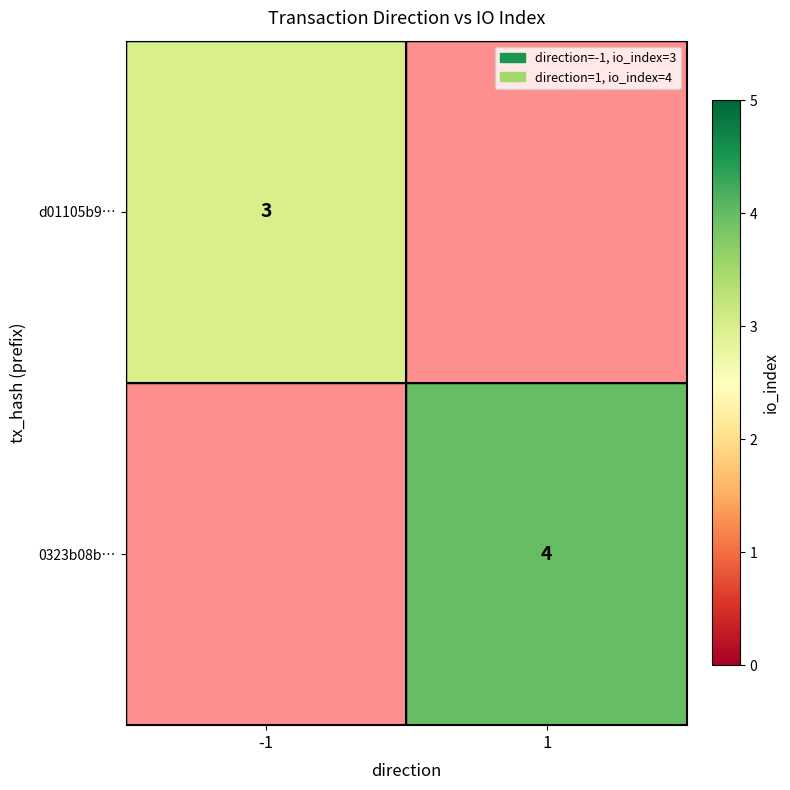

Is it true that 0323b08b… equals 4 at 1?

True